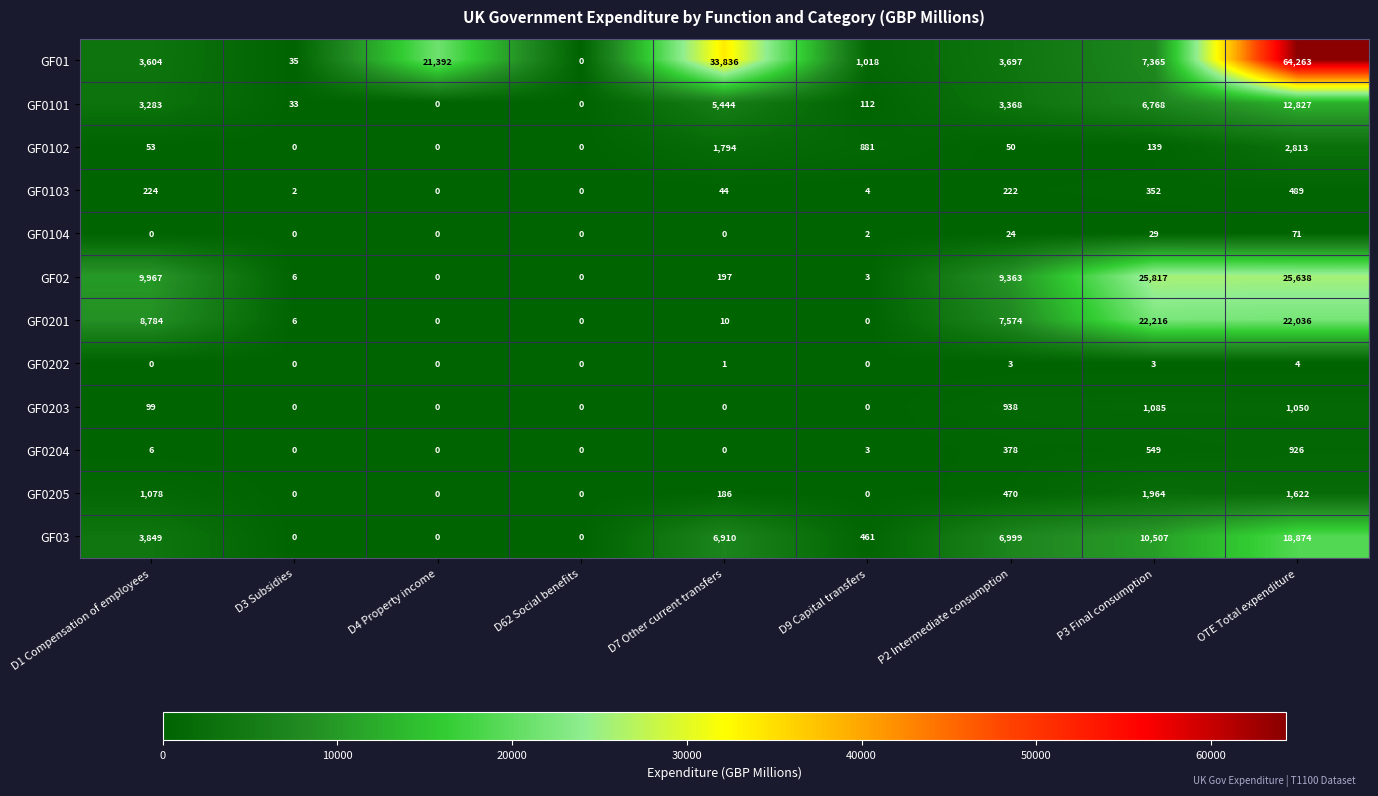

Where does the GF0103 series first go above 44?

D1 Compensation of employees